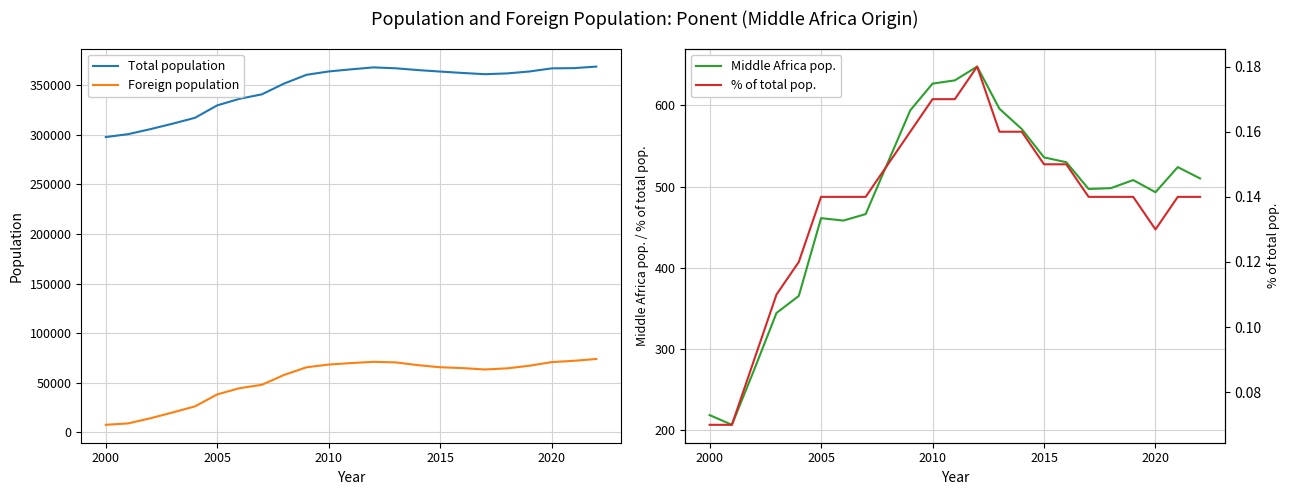

List the series in order of their peak value, highest first.

Total population, Foreign population, Middle Africa pop., % of total pop.